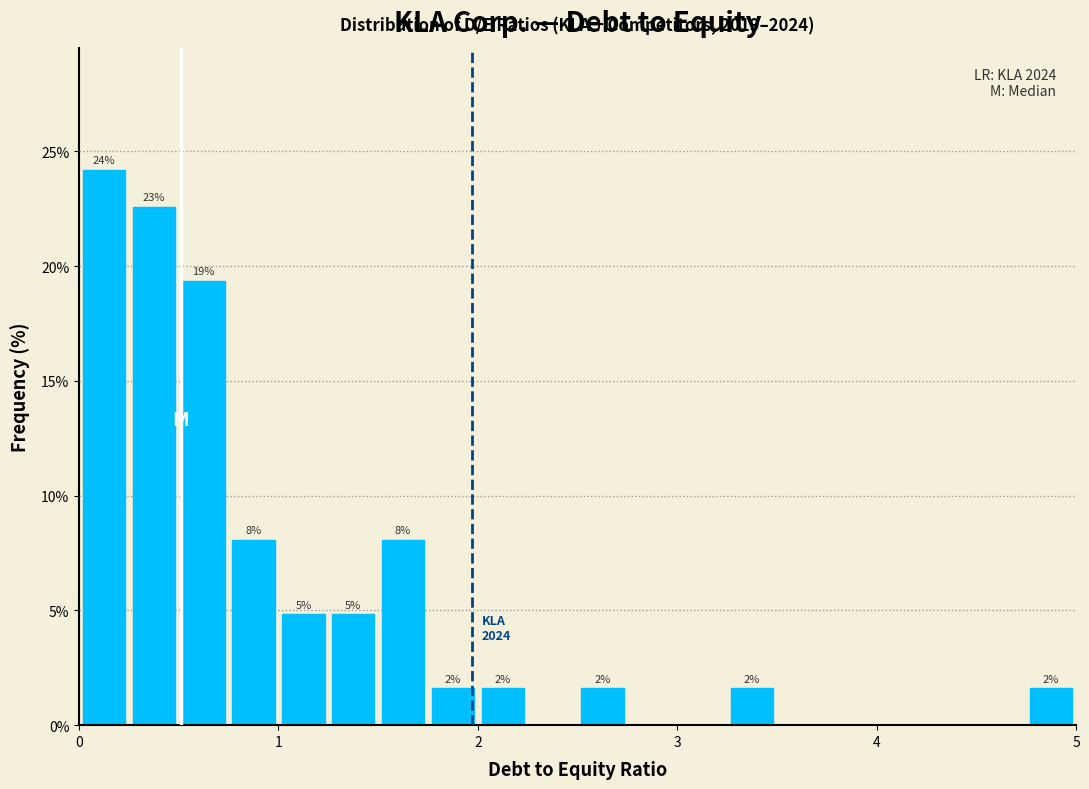

Around what value on the x-axis is the tallest bar? Give the approximate position of its centre, as read against the axis.

0.1